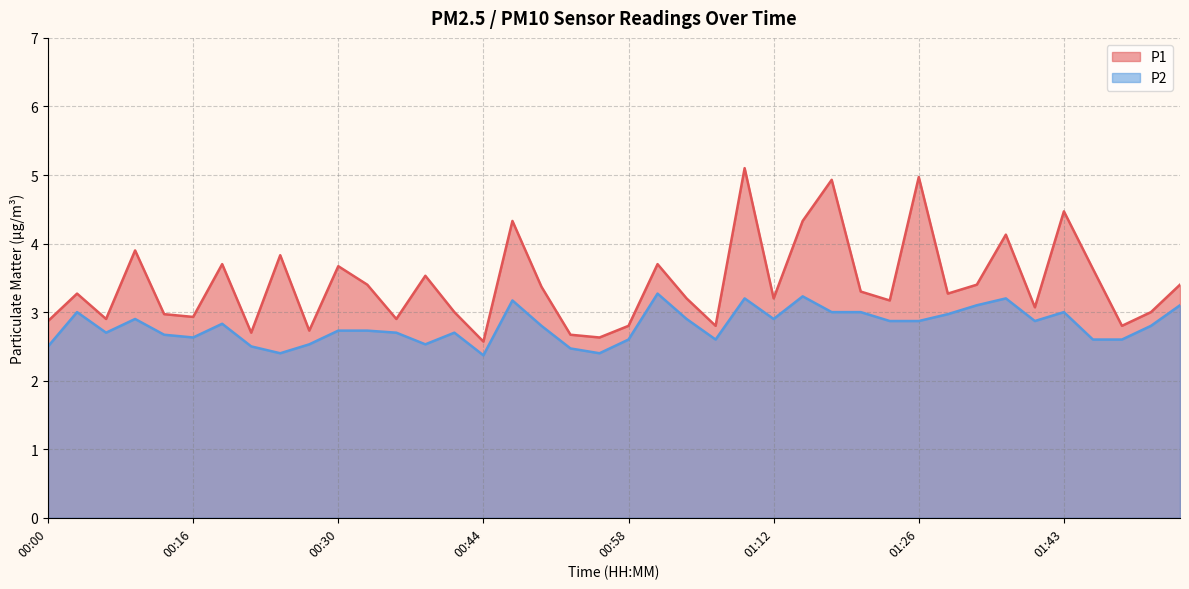

What is the difference between the maximum and minimum values in the P2 series?

0.9